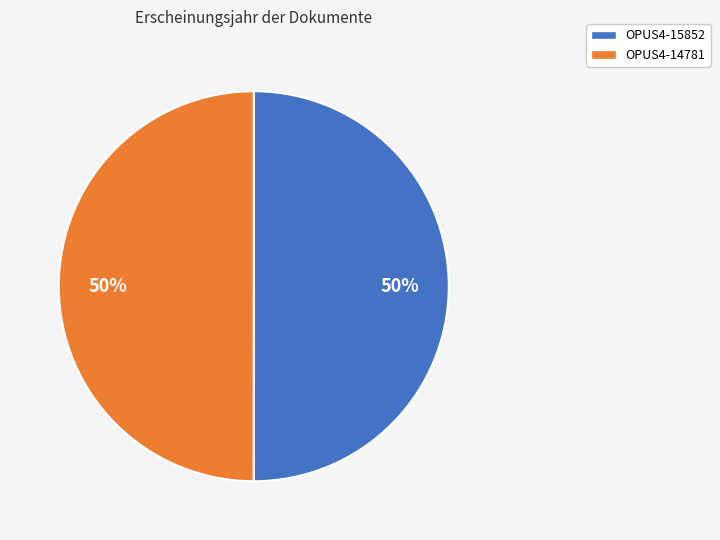

True or false: OPUS4-14781 accounts for 59% of the total.

False